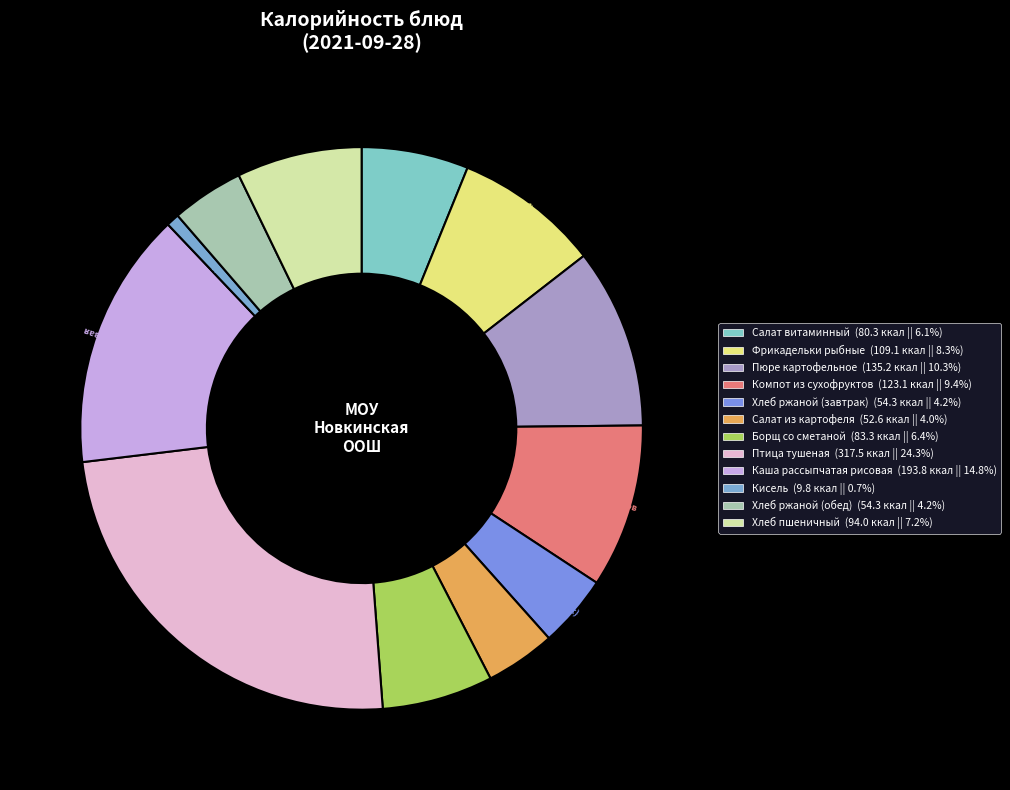

Is it true that Каша рассыпчатая рисовая is 15% of the pie?

True